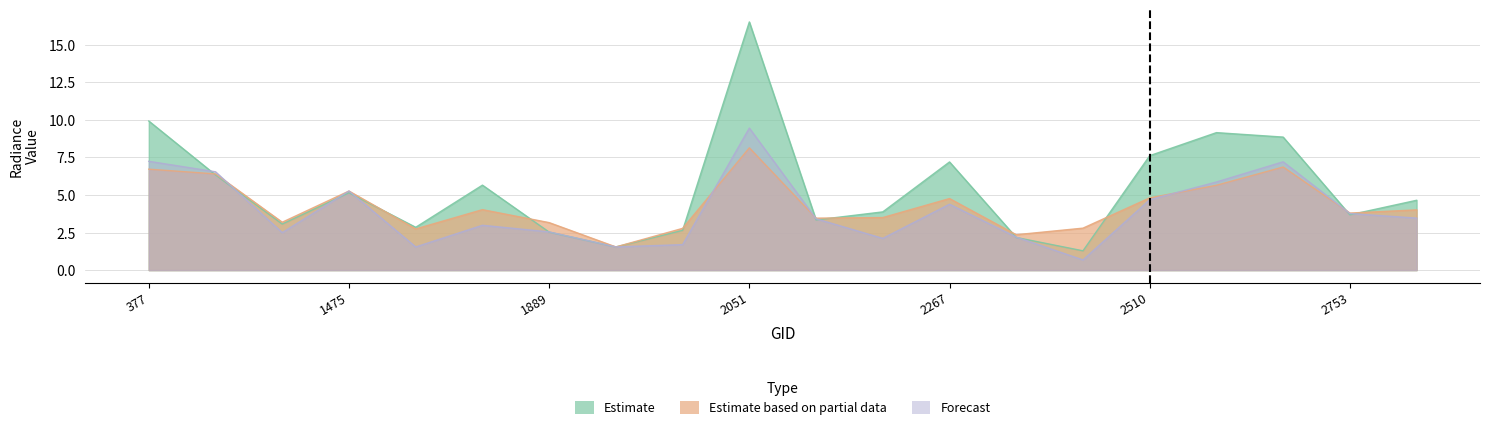

How many lines are shown in the chart?

3